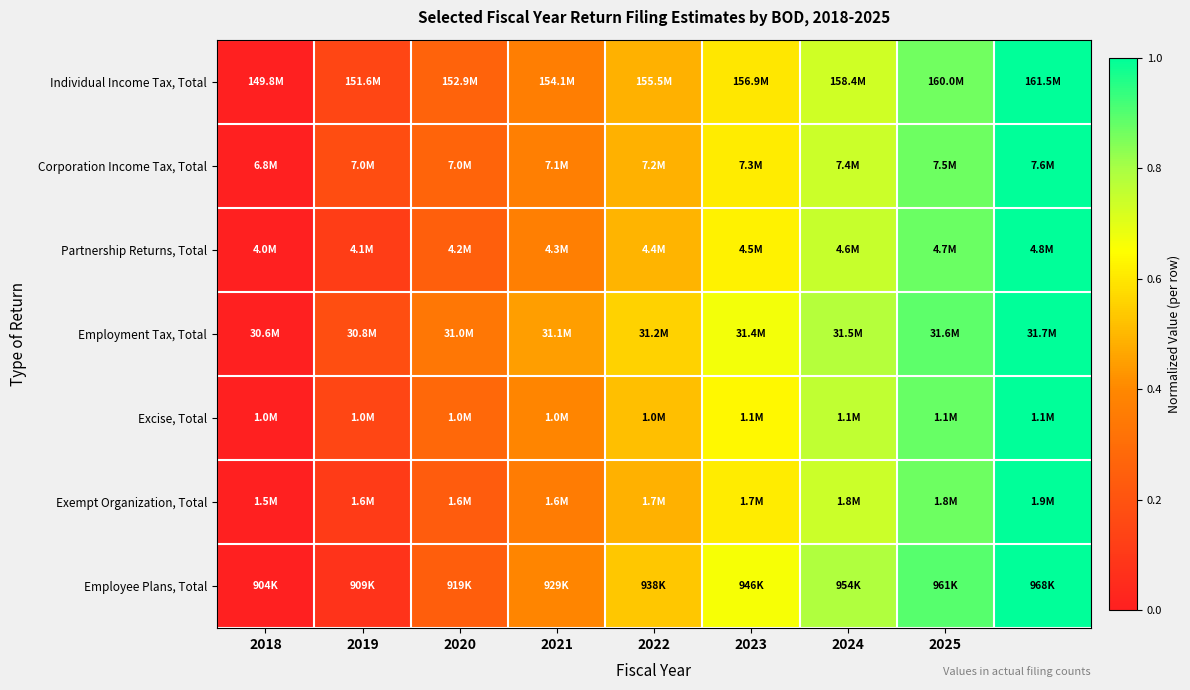

At how many categories does at least one series exceed 0?

8